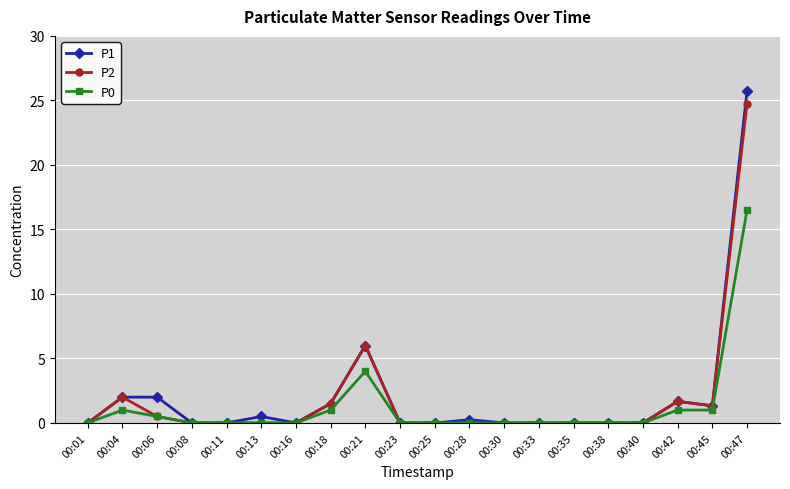

What is the spread (max minus min) of values at 00:21?

2.0